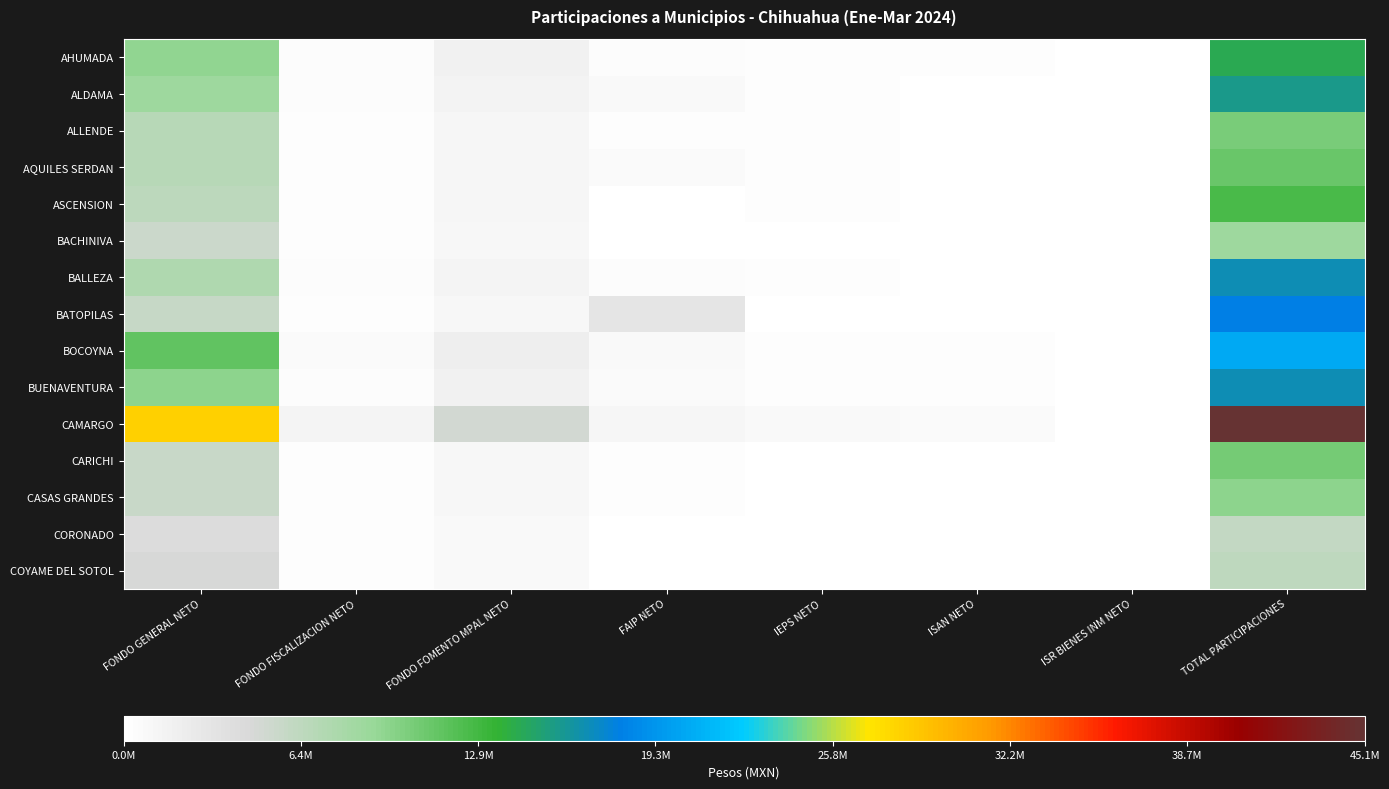

Which series has the widest spread of values?

CAMARGO